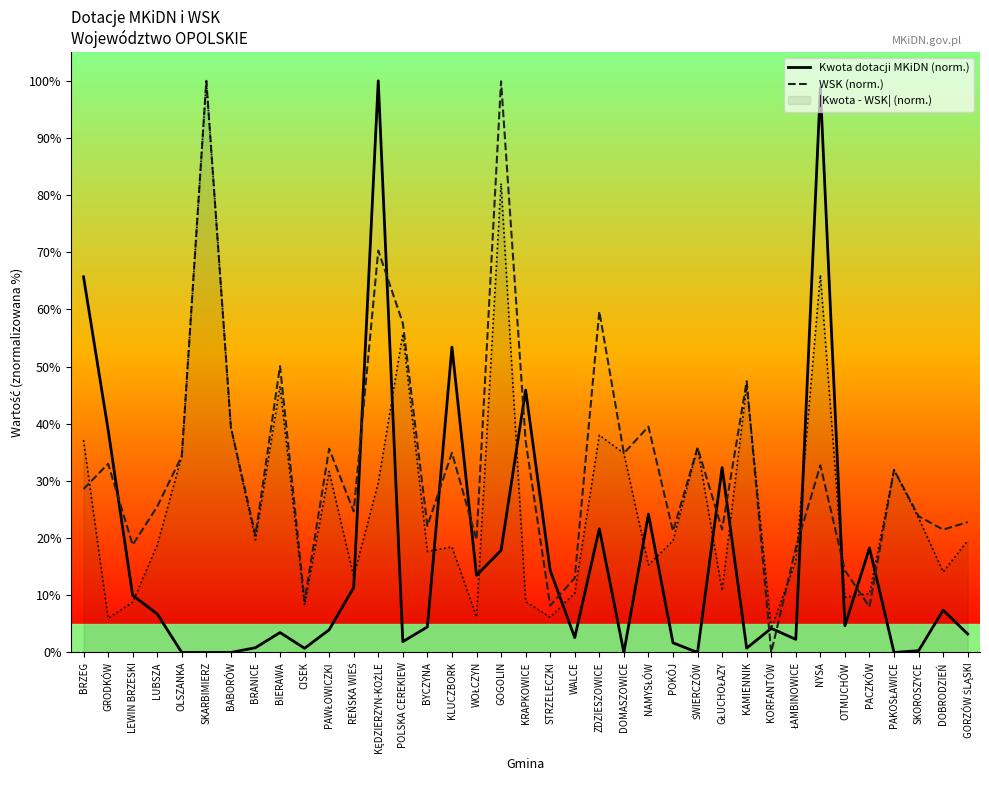

Where does the WSK (norm.) series first go above 28?

BRZEG